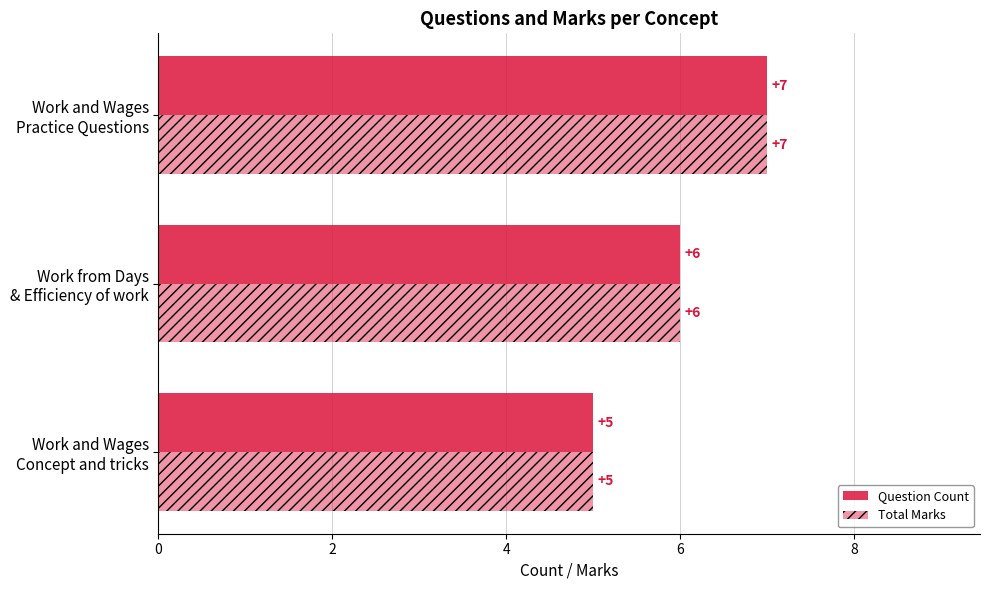

How many Question Count values are between 5 and 7?

3